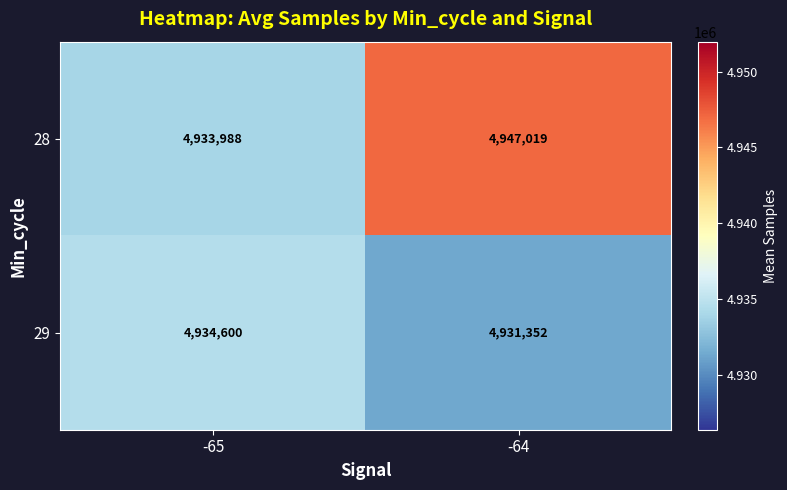

Is it true that 28 equals 4947019 at -64?

True